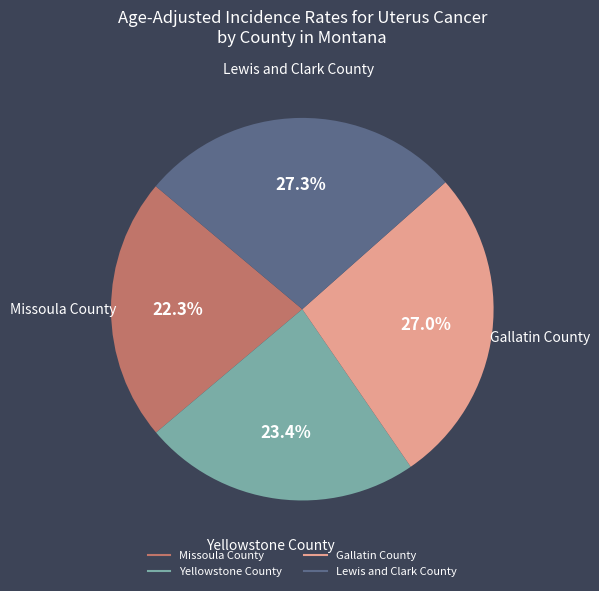

How many slices are in this pie chart?

4